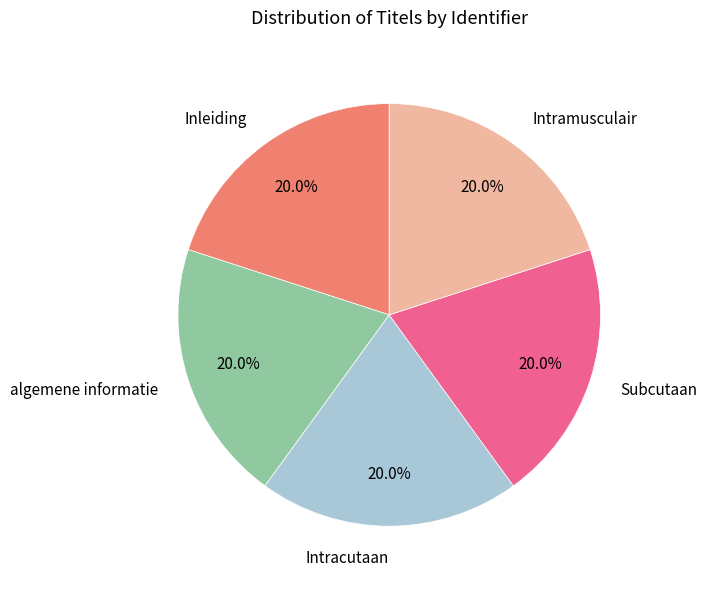

How many segments does this pie chart have?

5